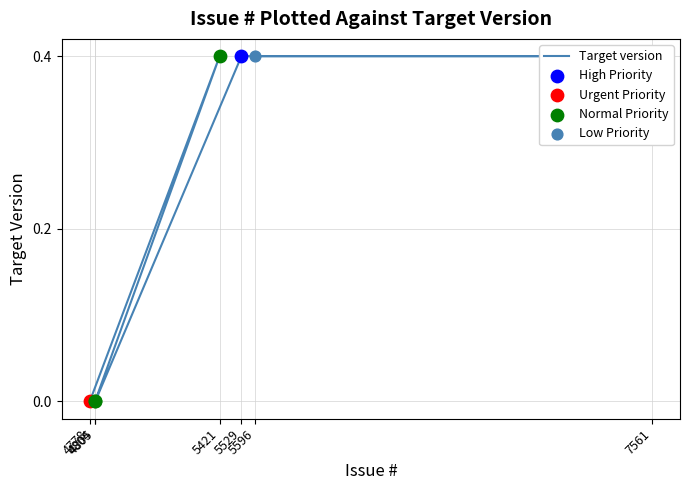

Which has a higher value, 4805 or 5596?

5596